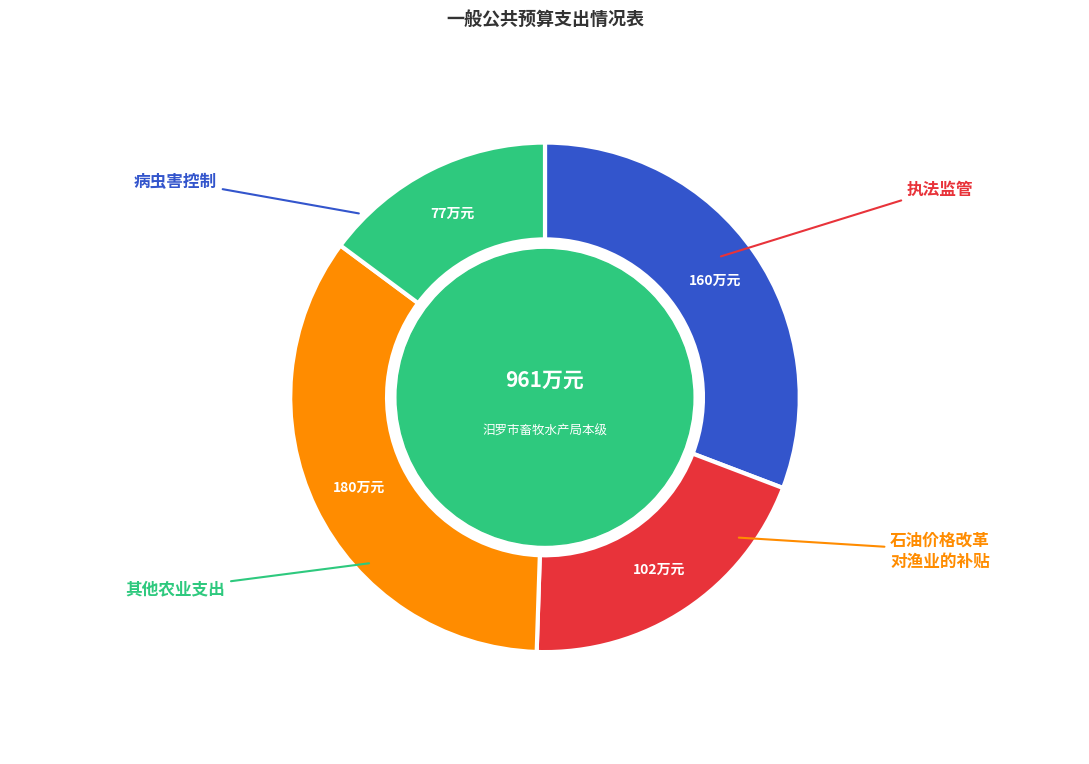

Is there any slice that represents more than half of the pie?

No